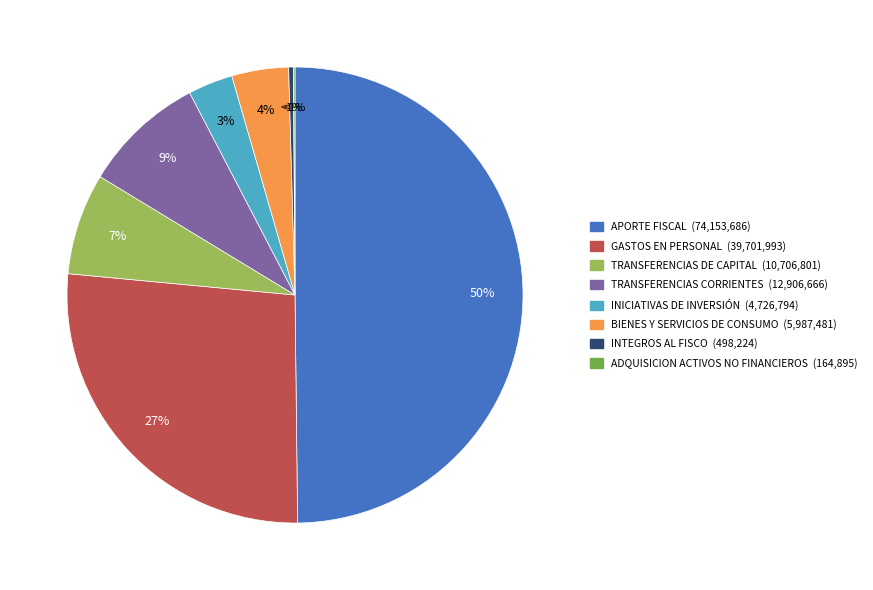

To the nearest percent, what is the average slice percentage?

12%